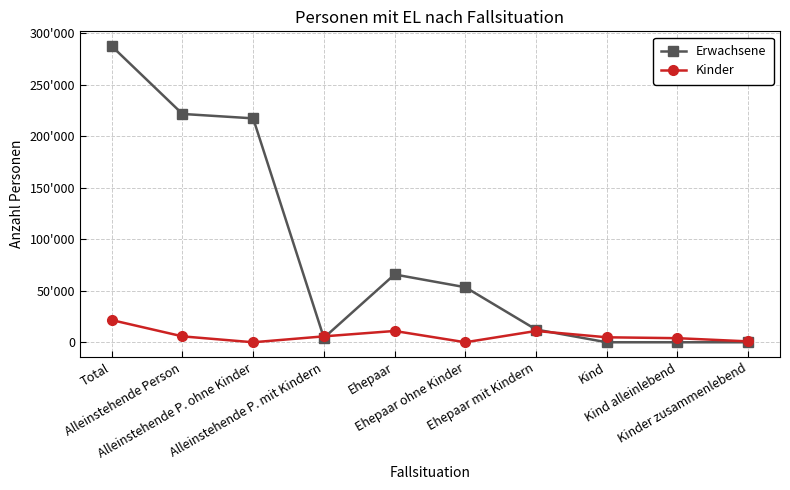

What is the value of the Kinder point at the 7th from the left?

10981